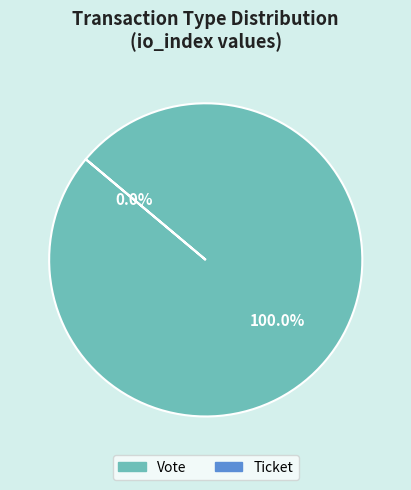

Which has a higher value, Ticket or Vote?

Vote